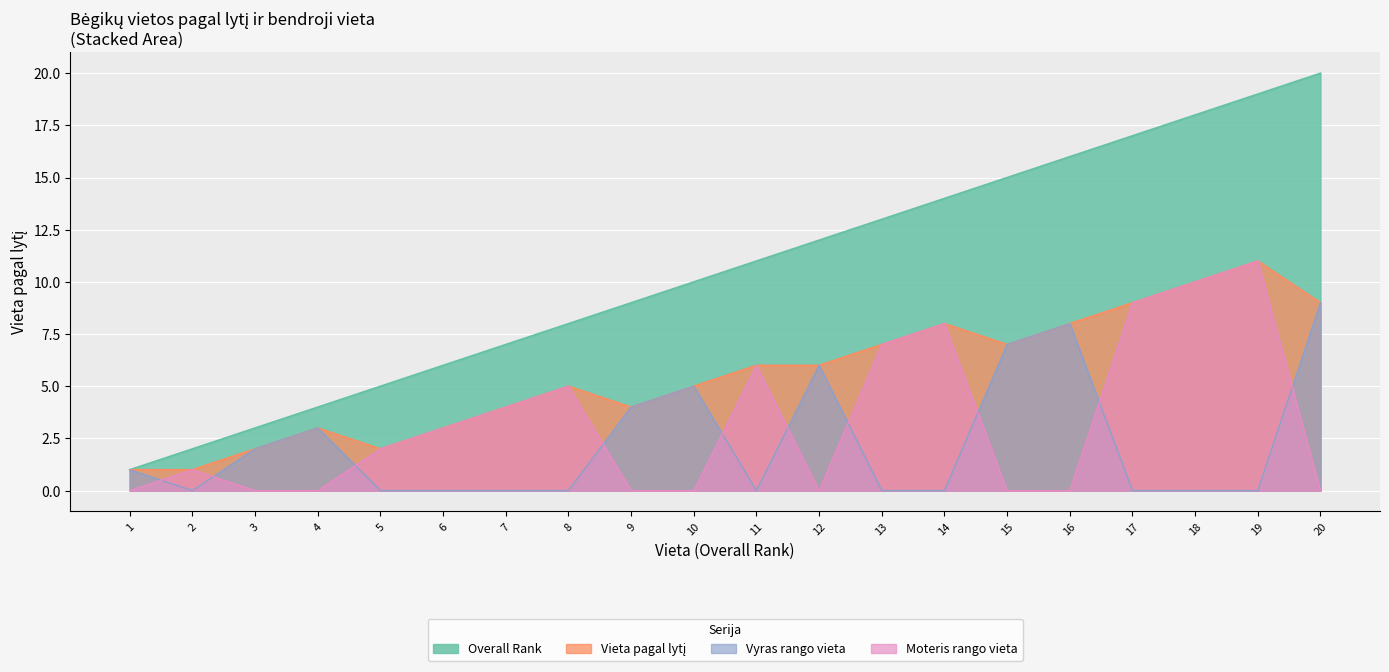

The value of Moteris rango vieta at 7 is 7. True or false?

False